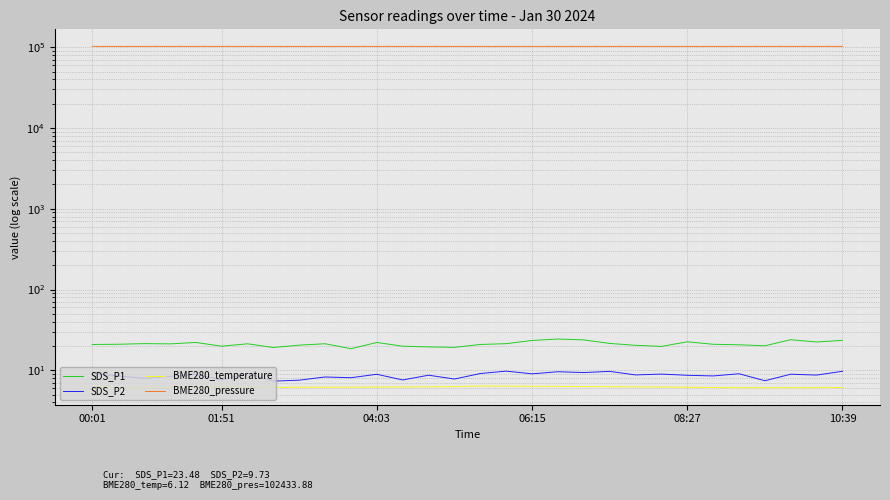

How many lines are shown in the chart?

4